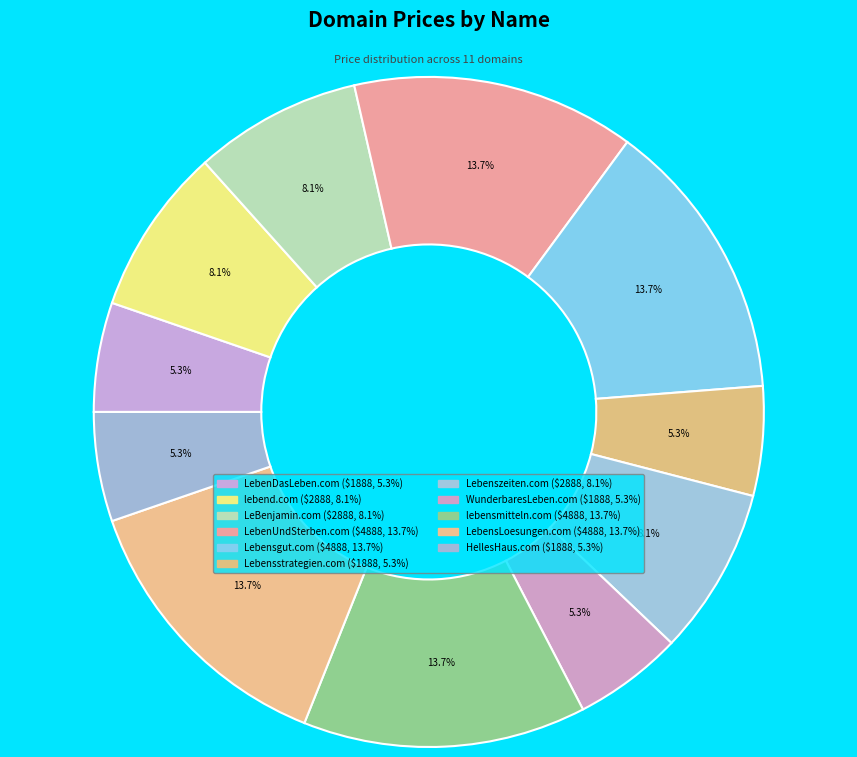

Which slice is the smallest?

LebenDasLeben.com